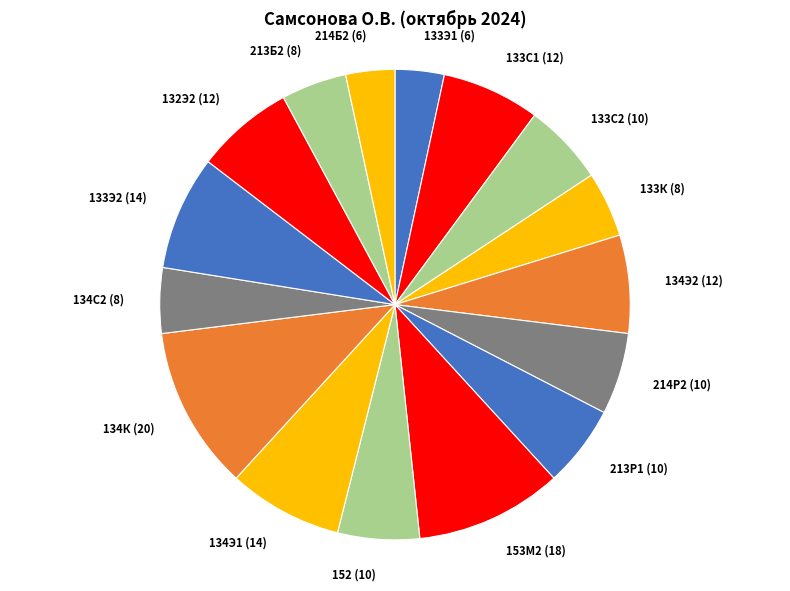

How many segments does this pie chart have?

16